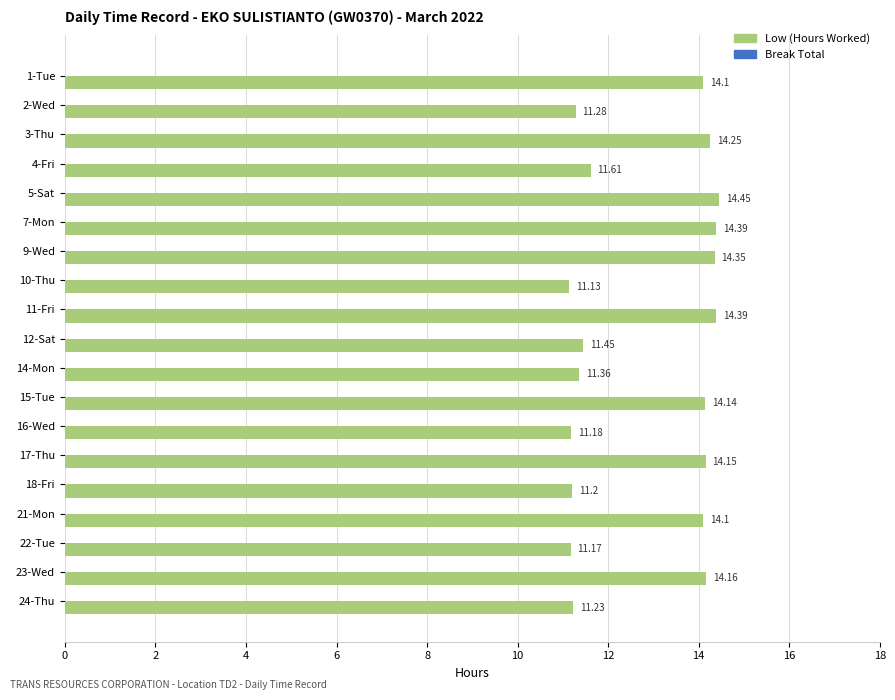

Which category has the highest value across all series?

5-Sat